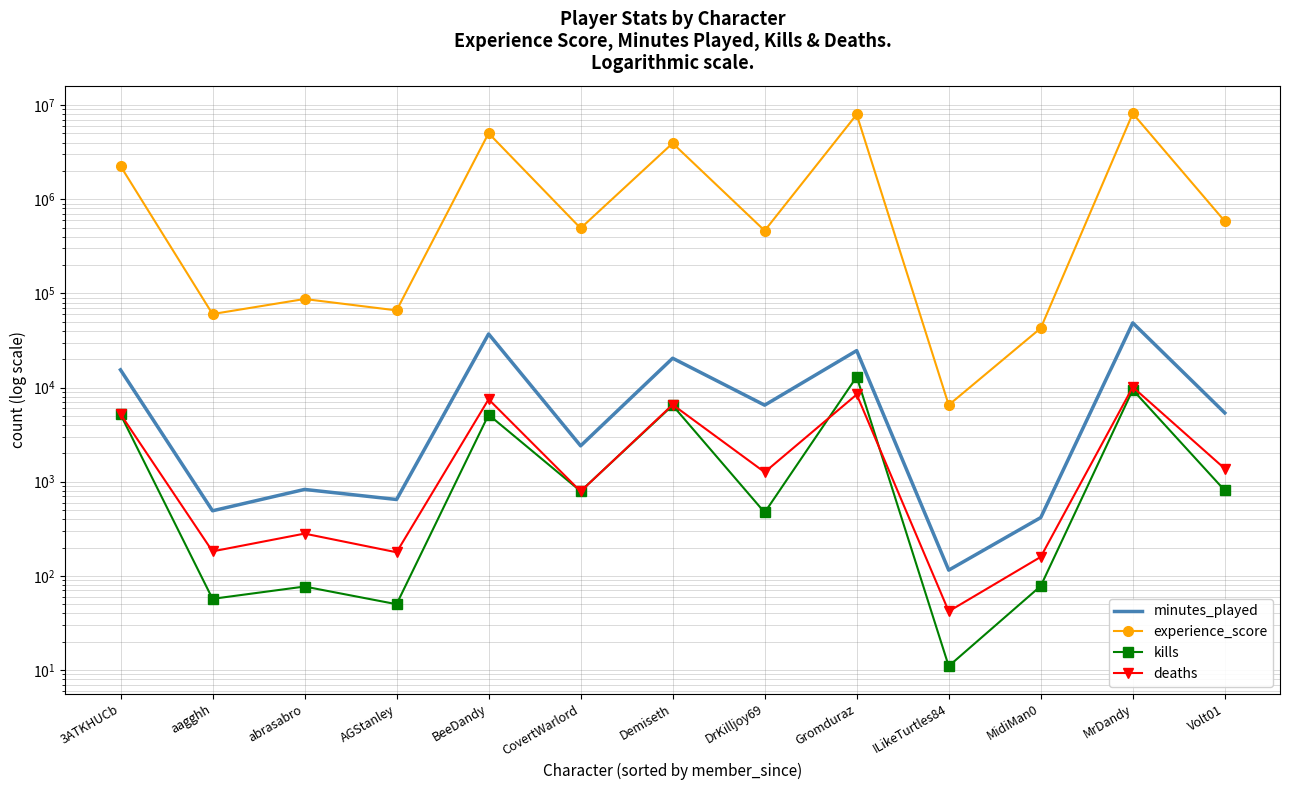

What is the sum of the experience_score values at MidiMan0 and MrDandy?

8189799